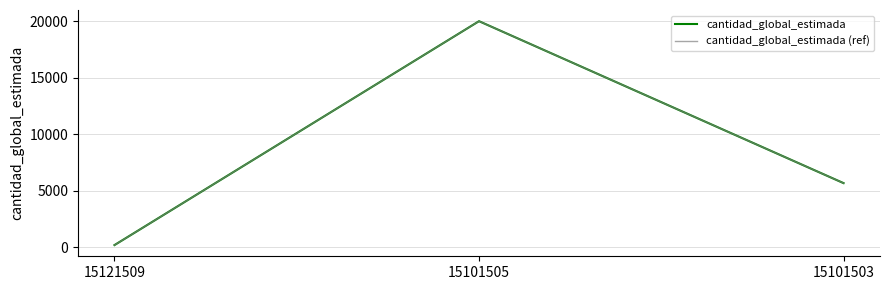

What is the sum of all cantidad_global_estimada values?

25880